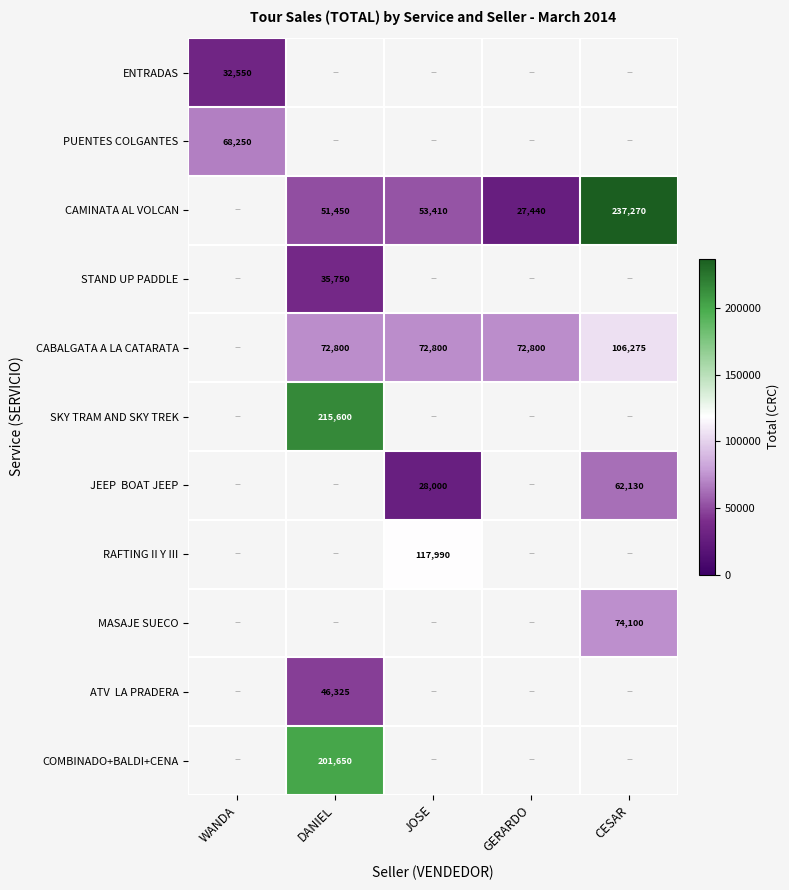

What is the minimum value shown in the chart?

27440.0